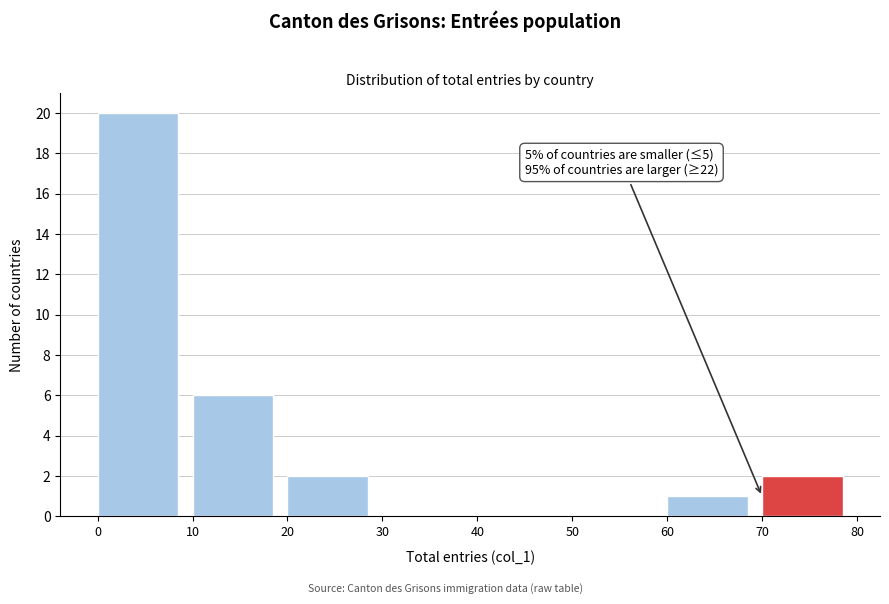

Which range on the x-axis has the tallest bar?

0 to 10